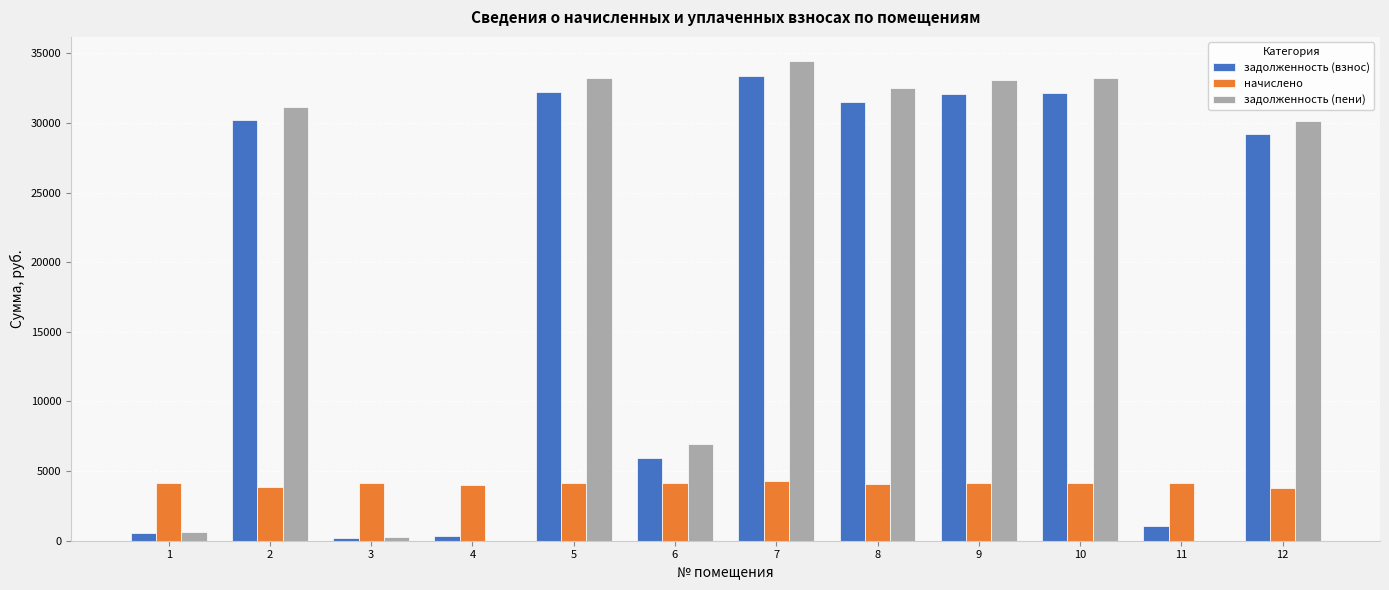

Where does the задолженность (взнос) series first go above 30171?

2